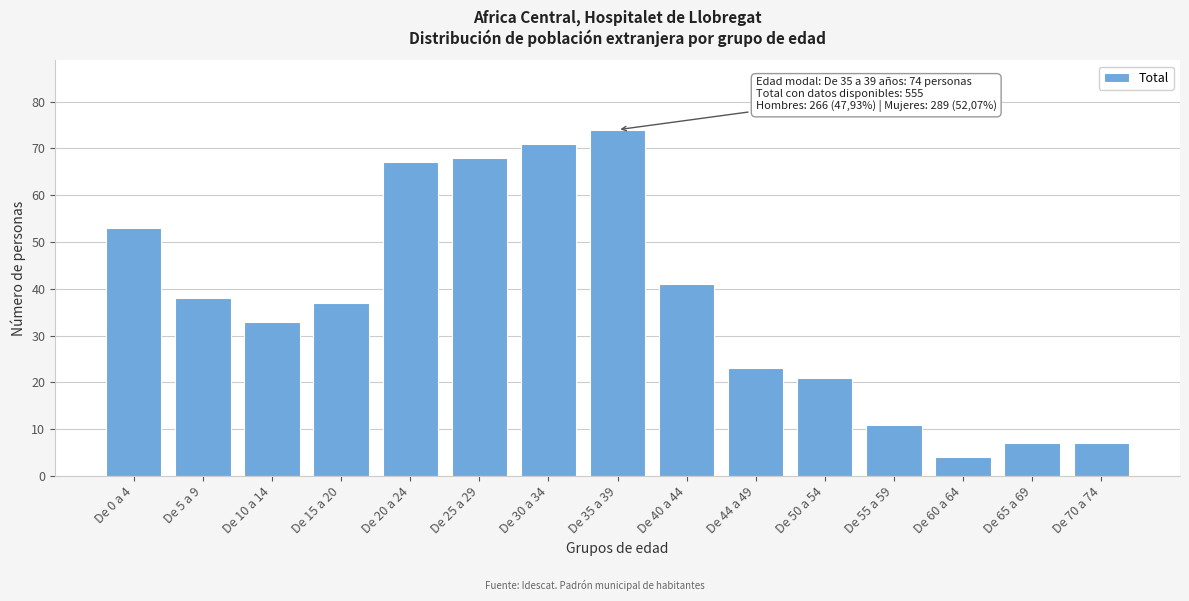

Reading right to left, extract all data points from this chart.

7	7	4	11	21	23	41	74	71	68	67	37	33	38	53